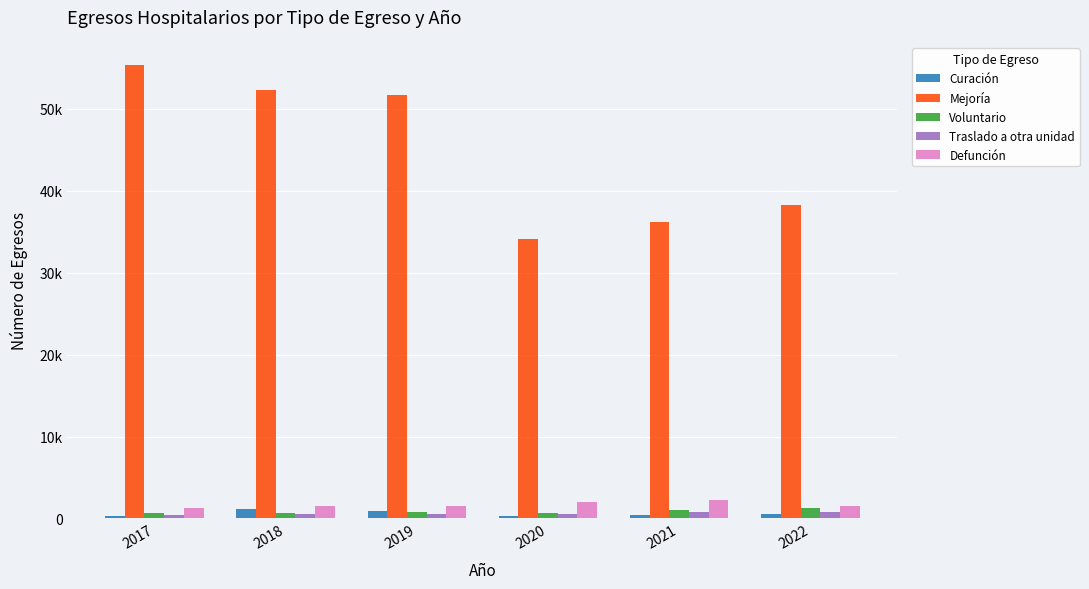

Reading left to right, extract all data points from this chart.

Curación: 2017=255	2018=1183	2019=888	2020=295	2021=405	2022=549
Mejoría: 2017=55347	2018=52358	2019=51695	2020=34137	2021=36158	2022=38286
Voluntario: 2017=676	2018=691	2019=803	2020=620	2021=1075	2022=1330
Traslado a otra unidad: 2017=475	2018=479	2019=550	2020=511	2021=760	2022=810
Defunción: 2017=1246	2018=1462	2019=1541	2020=2052	2021=2284	2022=1516